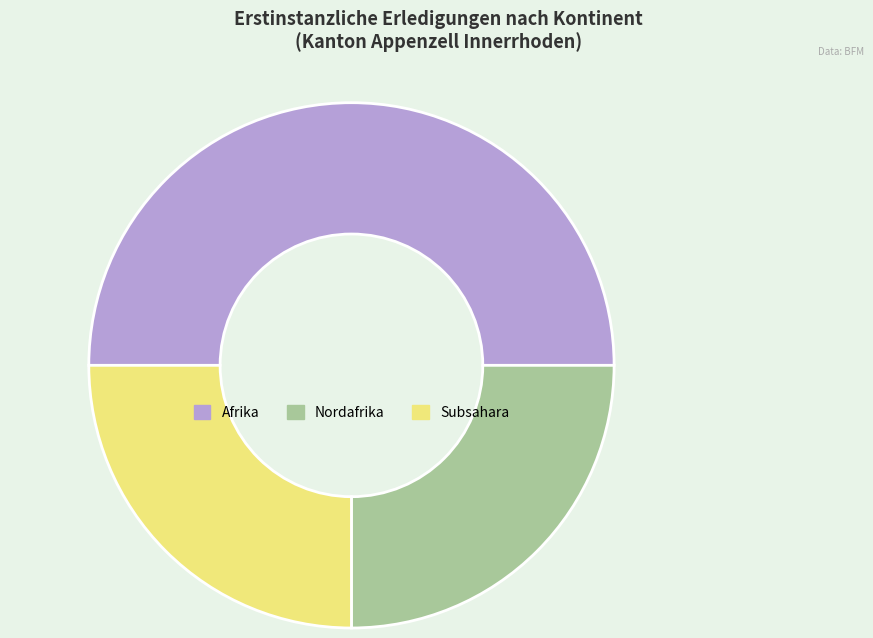

Count the number of slices in the pie.

3